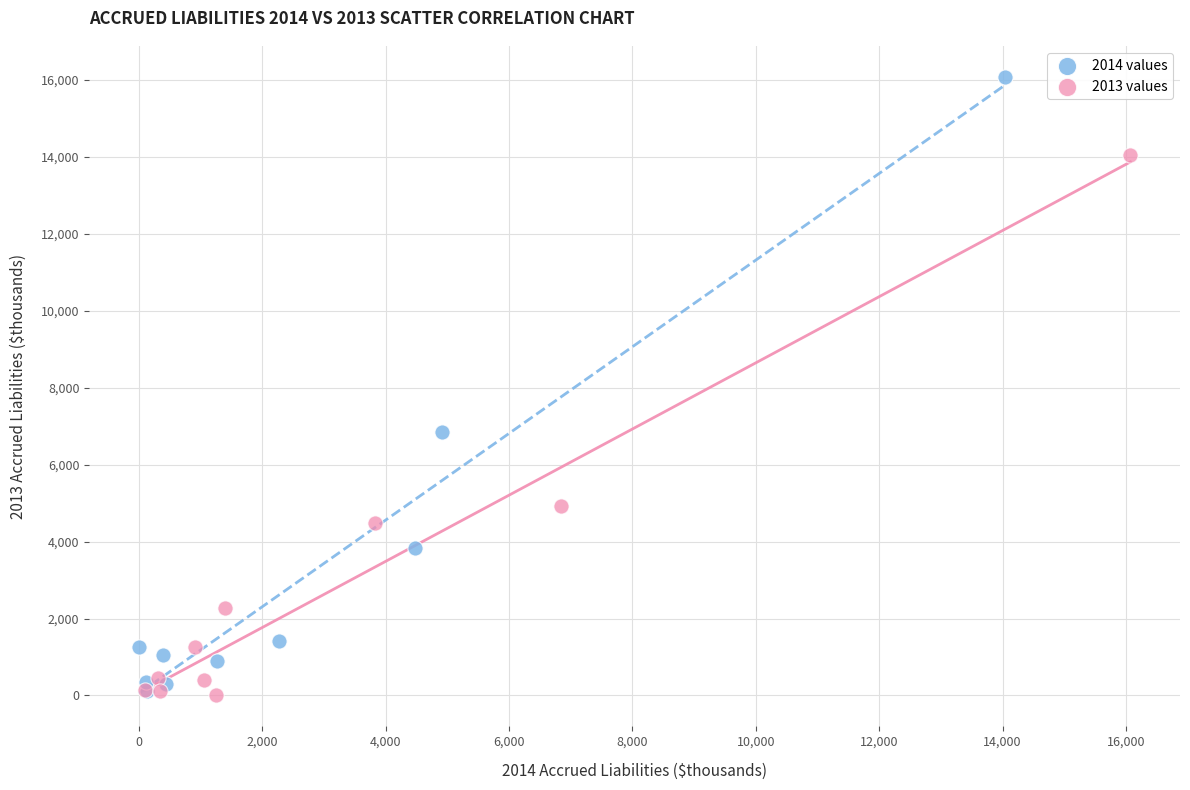

What are all the series names shown in the legend?

2014 values, 2013 values